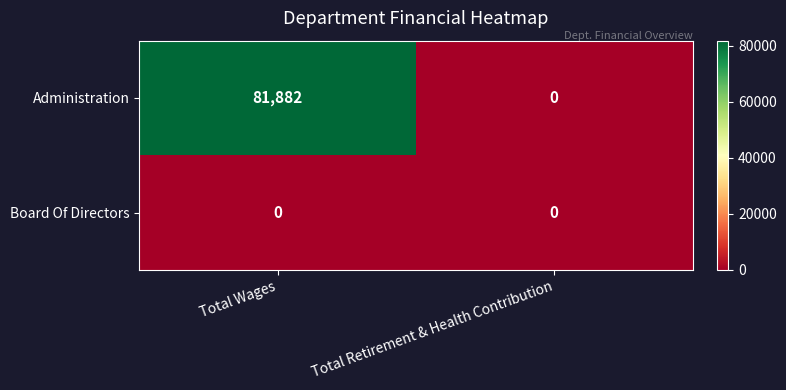

Reading left to right, what are all the values shown in this chart?

Administration: 81882	0
Board Of Directors: 0	0